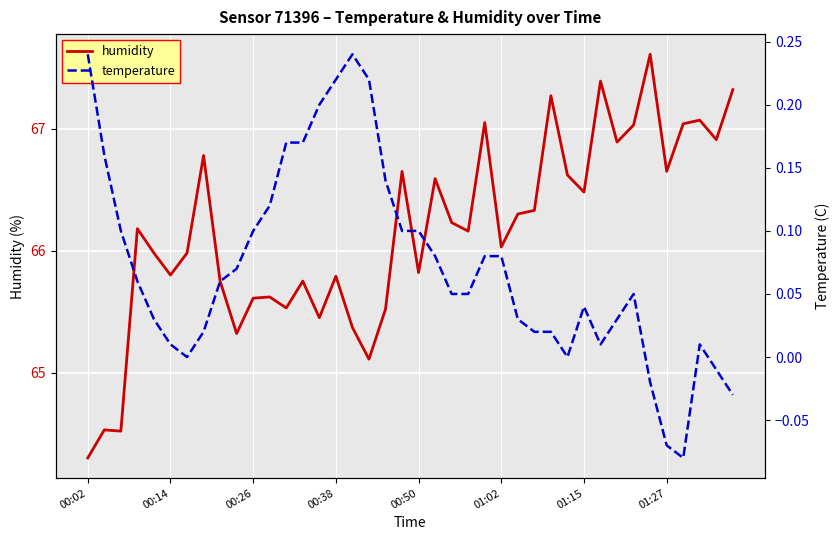

Which series has the largest total across all categories?

humidity